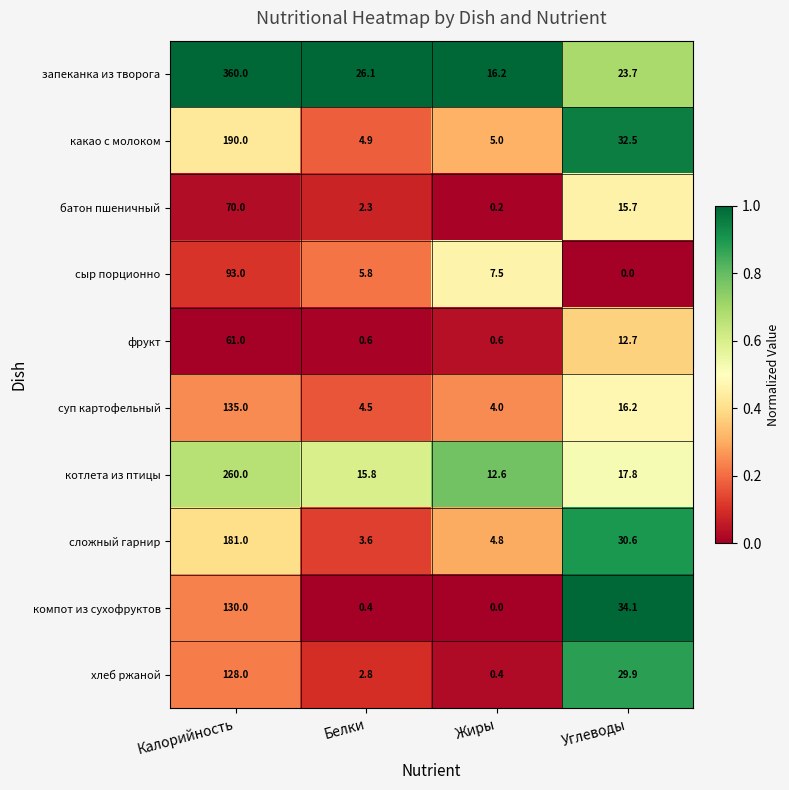

Which series has the largest total across all categories?

запеканка из творога